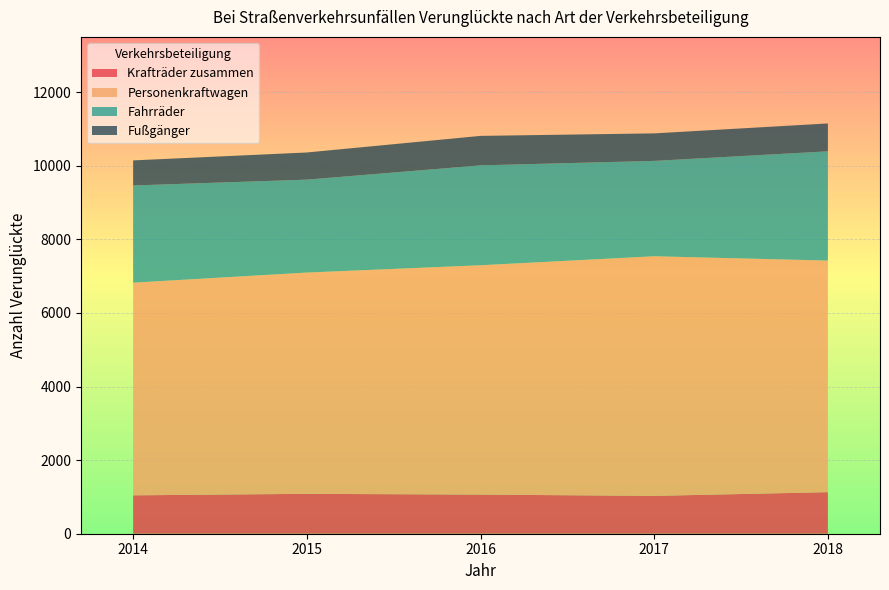

Reading left to right, what are all the values shown in this chart?

Krafträder zusammen: 1043	1084	1063	1028	1129
Personenkraftwagen: 5778	6012	6232	6511	6293
Fahrräder: 2642	2525	2714	2592	2969
Fußgänger: 681	738	801	747	757